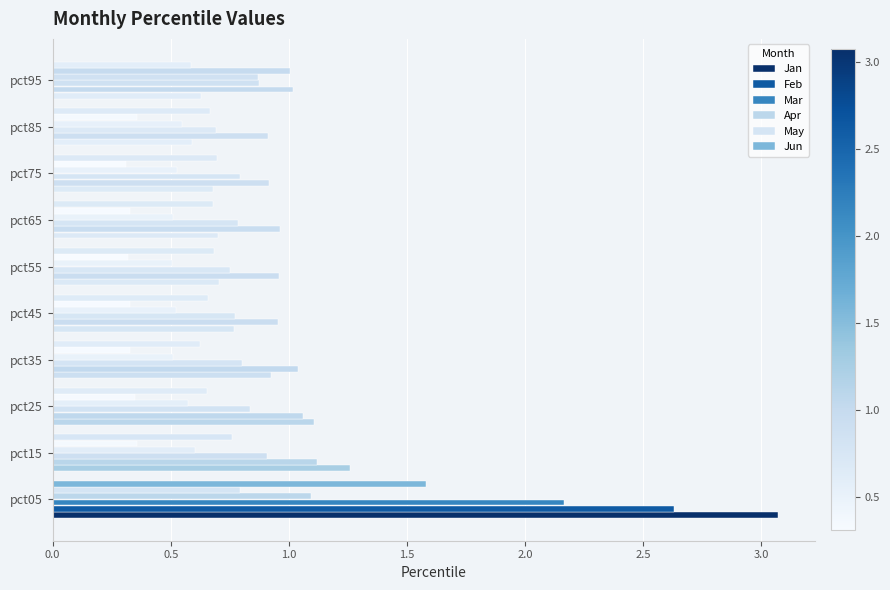

How many data points does each series have?

10